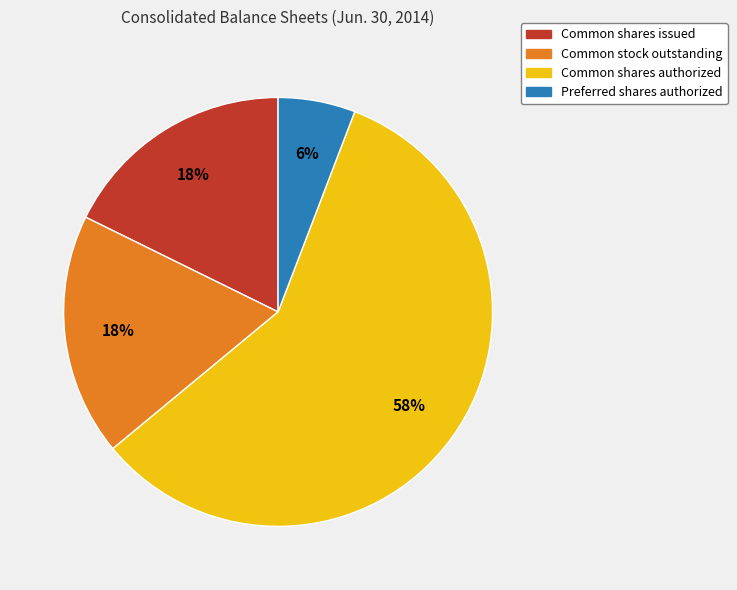

To the nearest percent, what is the difference between the largest and smallest slice percentages?

52%